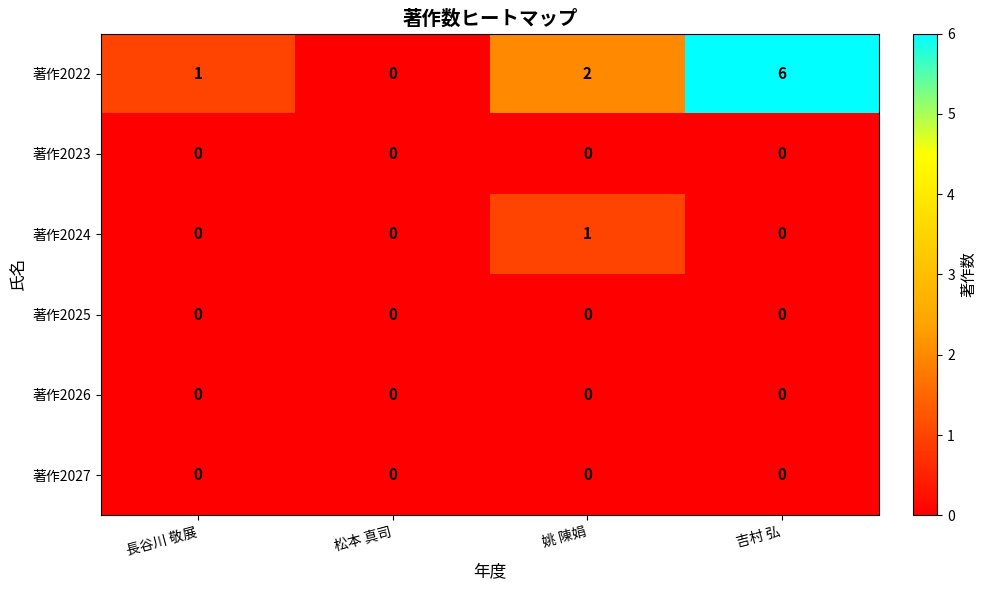

How many distinct data groups are displayed?

6